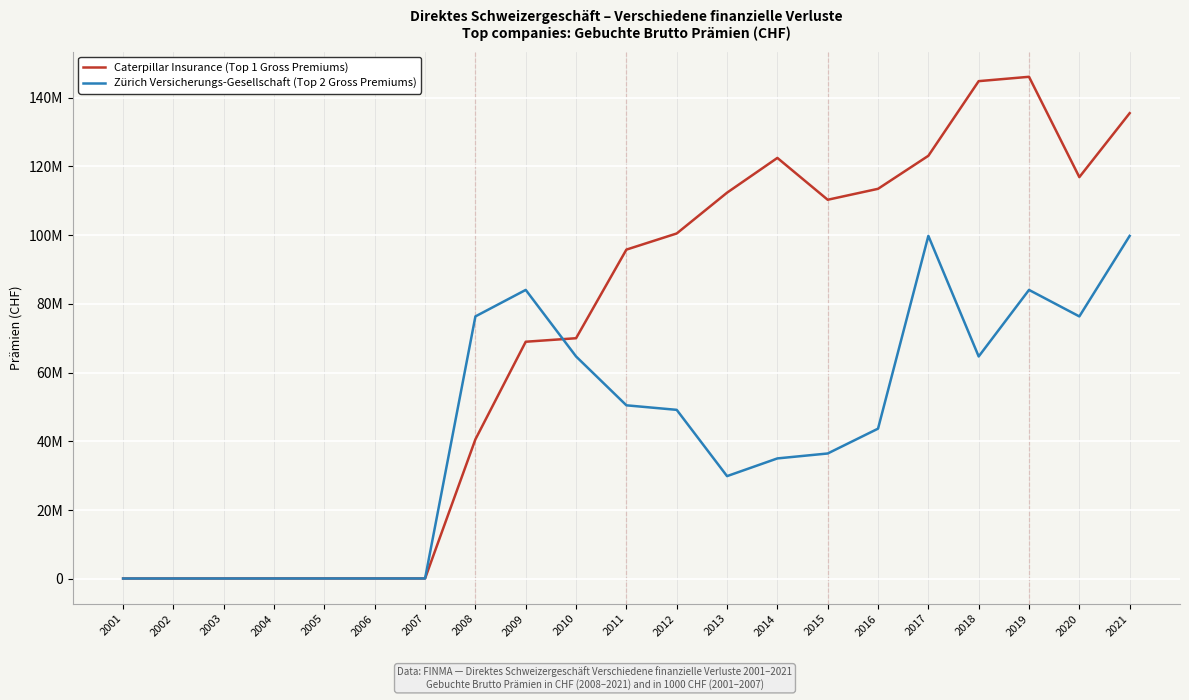

In Zürich Versicherungs-Gesellschaft (Top 2 Gross Premiums), how many points are lower than both neighbors (excluding endpoints)?

3